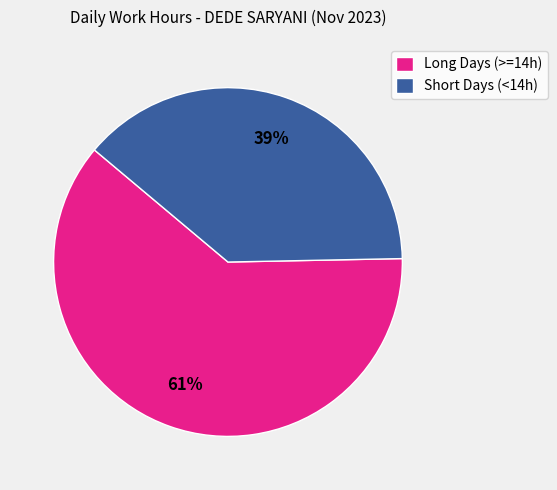

To the nearest percent, what is the combined percentage of Long Days (>=14h) and Short Days (<14h)?

100%